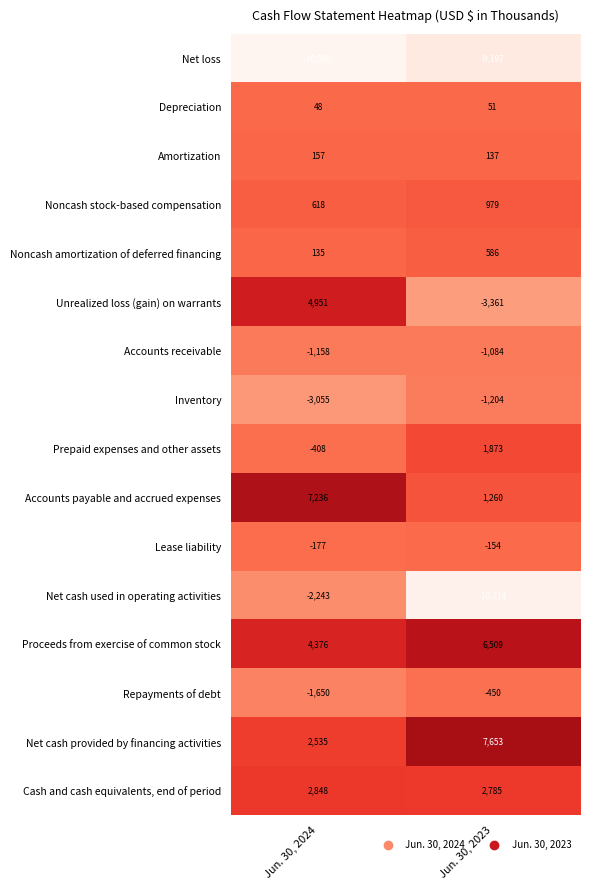

Which category has the highest value in the Net cash provided by financing activities series?

Jun. 30, 2023